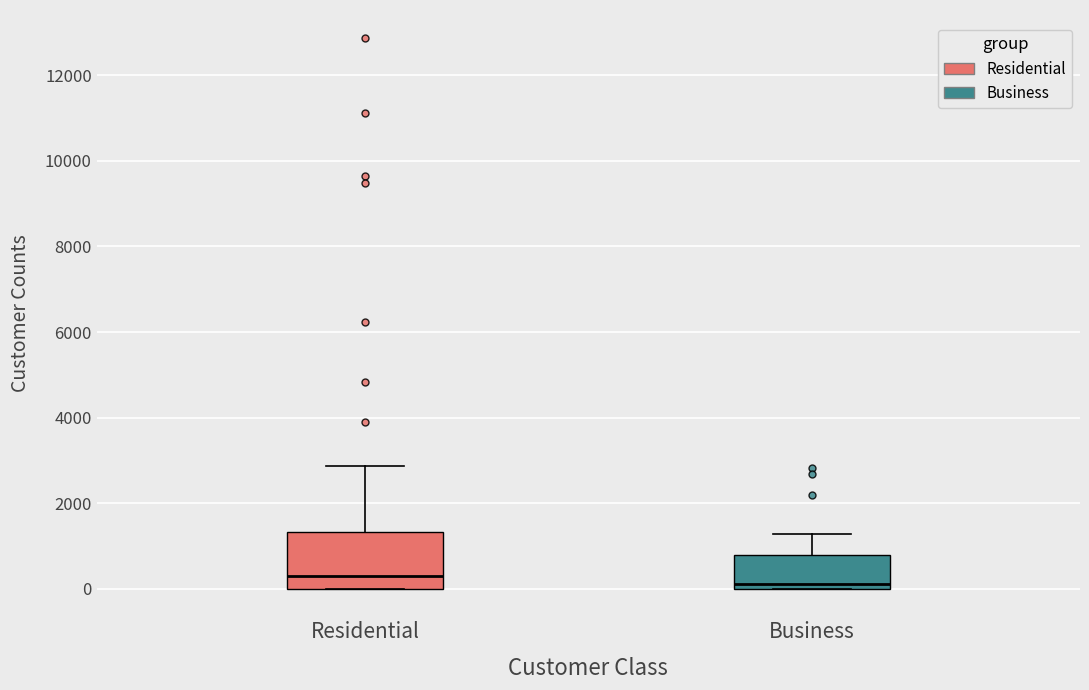

Where is the lower edge of the box for Business on the y-axis? The values are not printed on the chart, so give them approximately, as read against the axis.

0